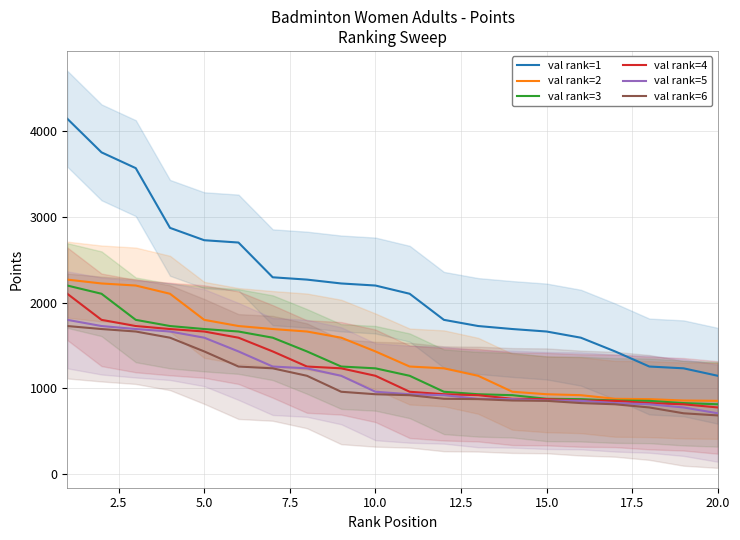

Which series has the largest range (max minus min)?

val rank=1